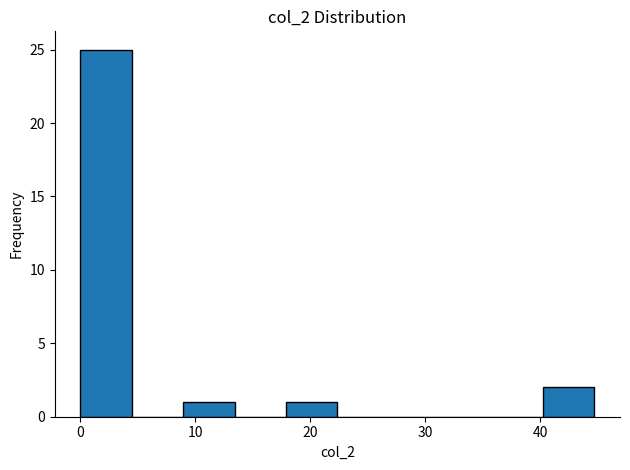

Reading left to right, list every bar in this chart as the range it spans on the x-axis followed by its height. Neither the bar edges nor the heights are printed on the chart, so give them approximately, as read against the axes.

0 to 4: 25
4 to 9: 0
9 to 13: 1
13 to 18: 0
18 to 22: 1
22 to 27: 0
27 to 31: 0
31 to 36: 0
36 to 40: 0
40 to 45: 2